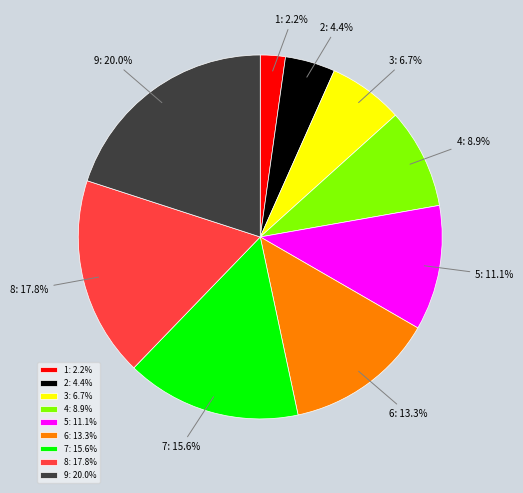

Count the number of slices in the pie.

9